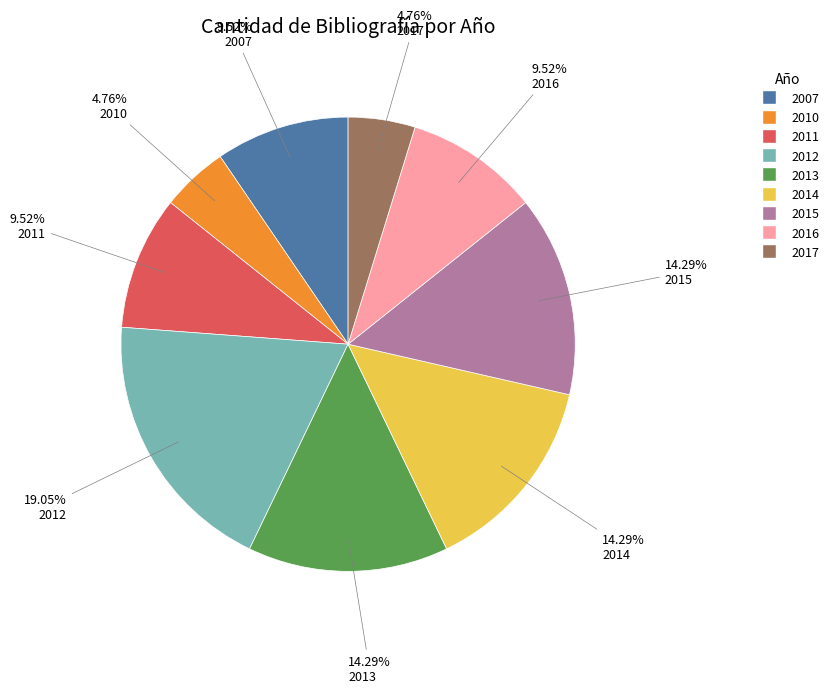

Which category has the biggest portion of the pie?

2012